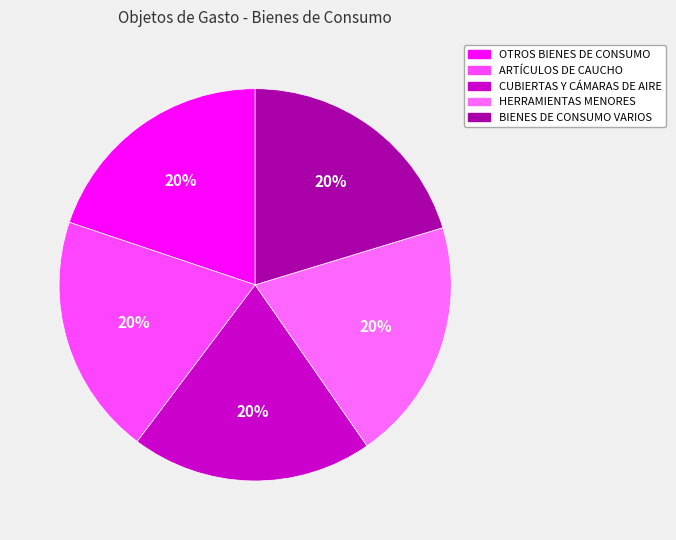

Is the sum of HERRAMIENTAS MENORES and ARTÍCULOS DE CAUCHO greater than half?

No